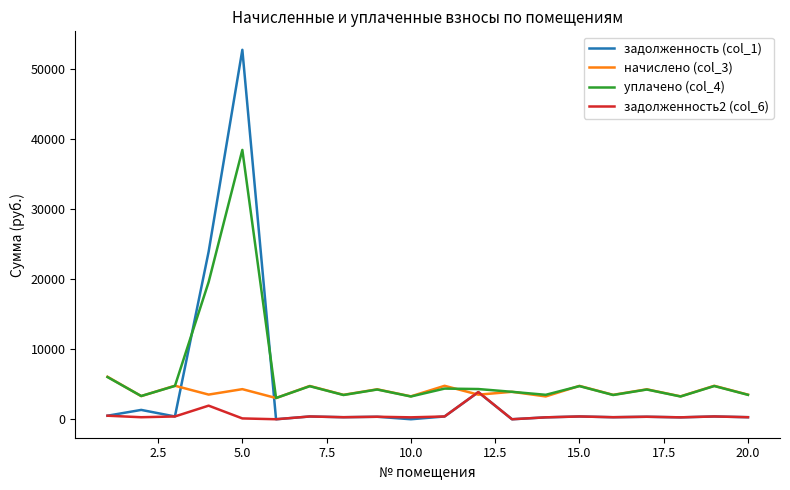

What is the lowest value of the начислено (col_3) series?

3031.8